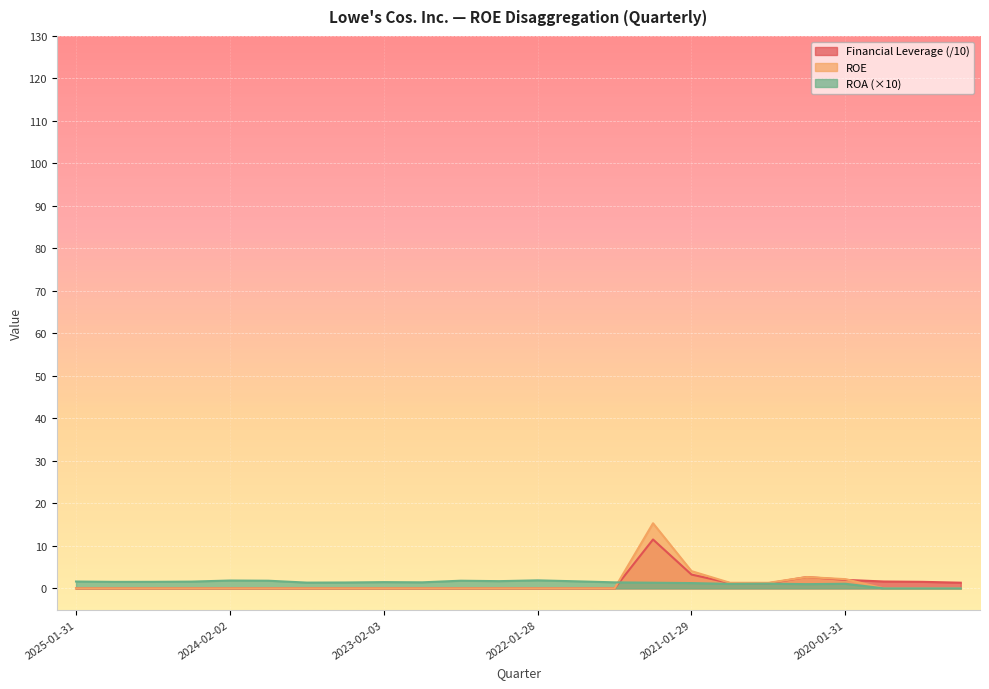

How many values in the ROA series exceed 1?

20